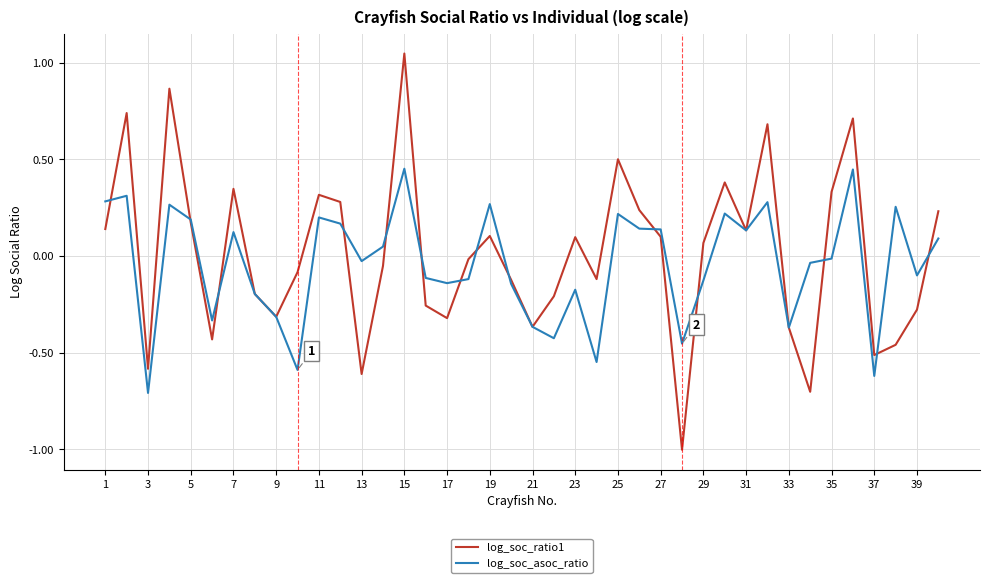

After their last crossing, which series has the higher values: log_soc_asoc_ratio or log_soc_ratio1?

log_soc_ratio1